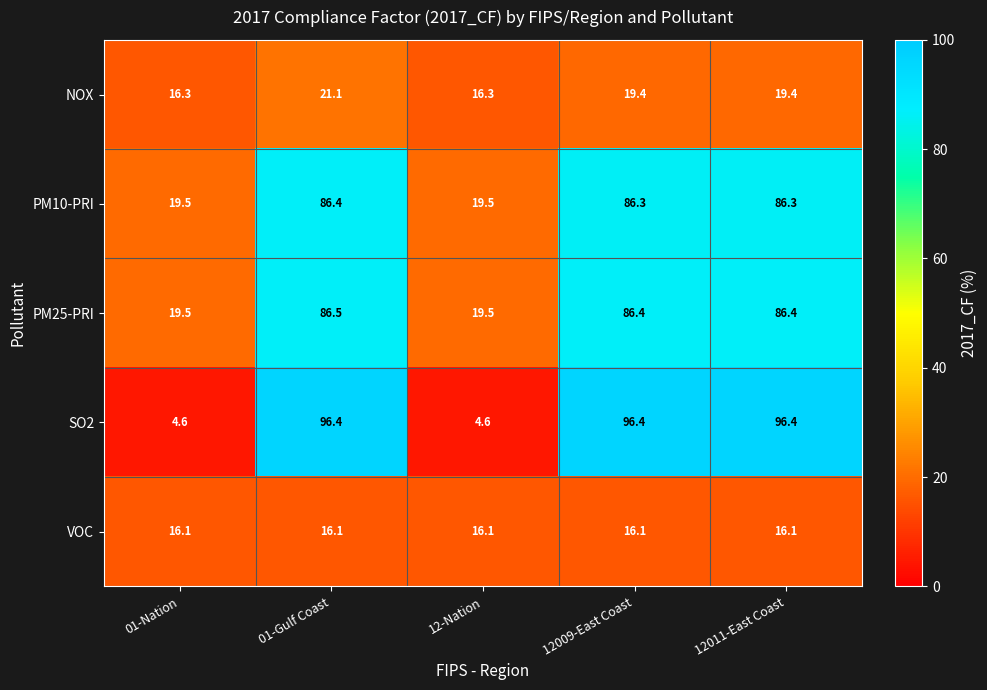

Reading left to right, transcribe all the data shown in this chart.

NOX: 16.3	21.1	16.3	19.4	19.4
PM10-PRI: 19.5	86.4	19.5	86.3	86.3
PM25-PRI: 19.5	86.5	19.5	86.4	86.4
SO2: 4.6	96.4	4.6	96.4	96.4
VOC: 16.1	16.1	16.1	16.1	16.1